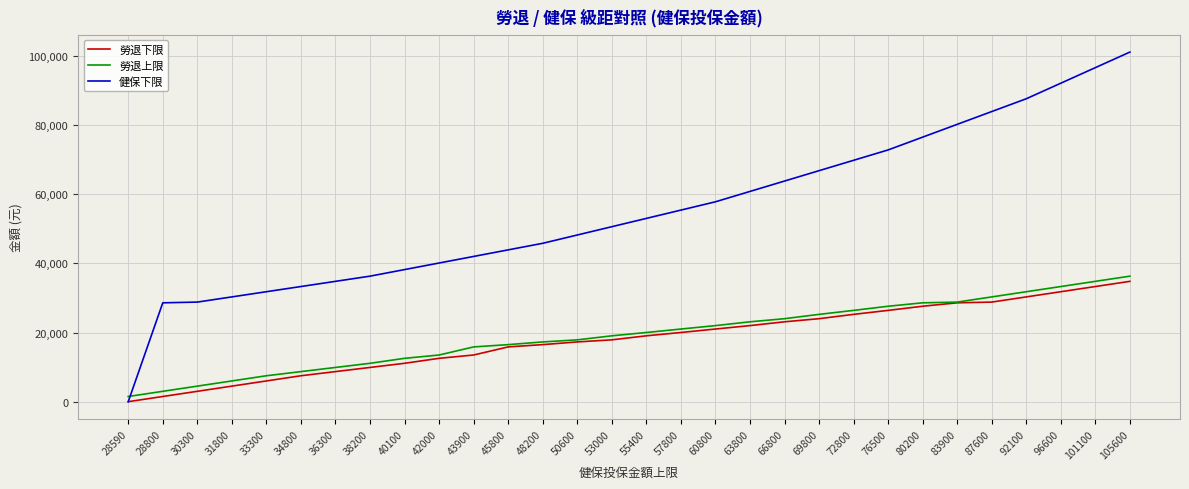

Where do 健保下限 and 勞退上限 first cross each other?

28590 and 28800